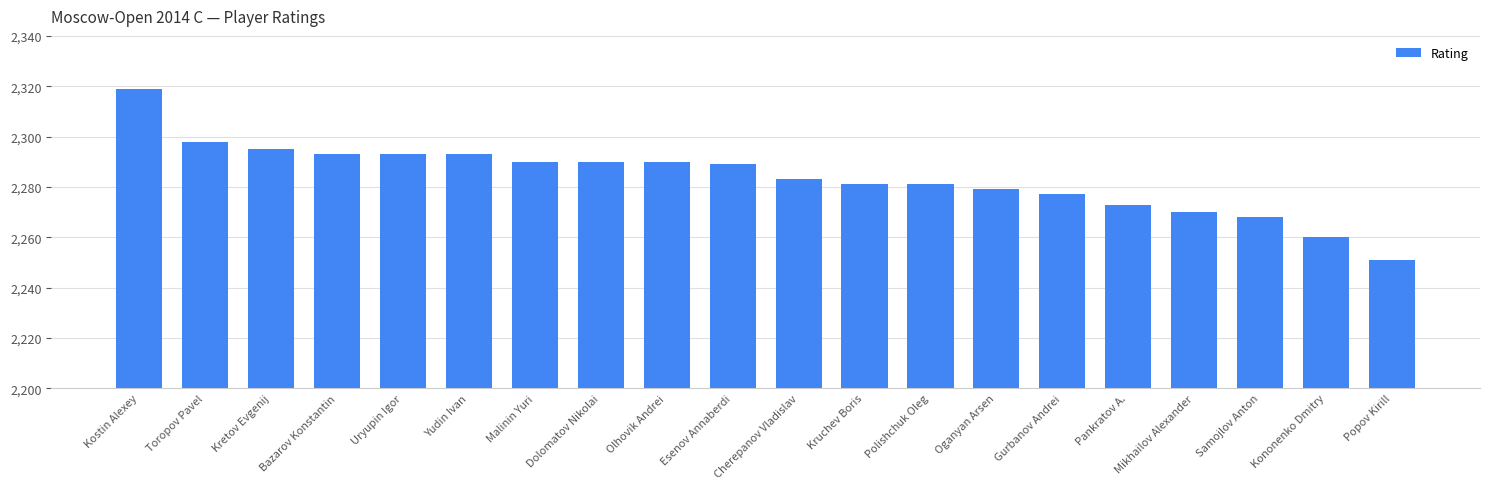

What is the label of the 17th bar from the right?

Bazarov Konstantin